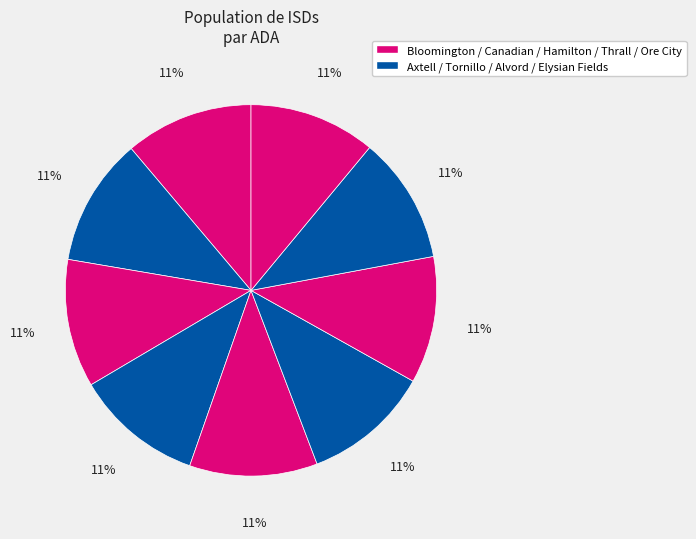

Count the number of slices in the pie.

9